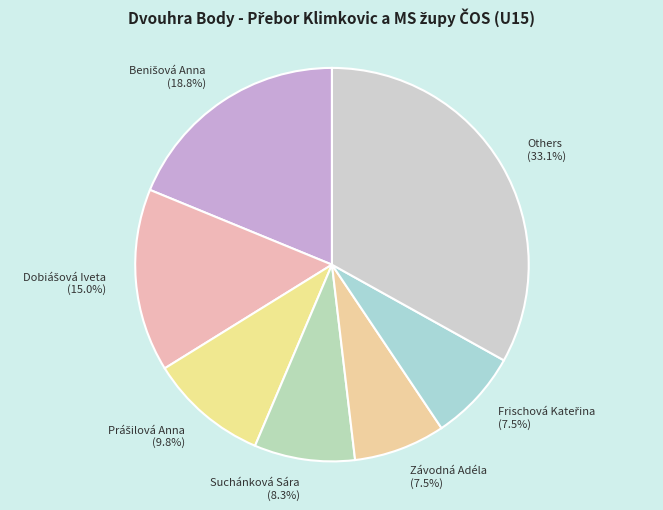

Combined, what portion of the pie is Závodná Adéla (7.5%) and Suchánková Sára (8.3%)?

15.8%